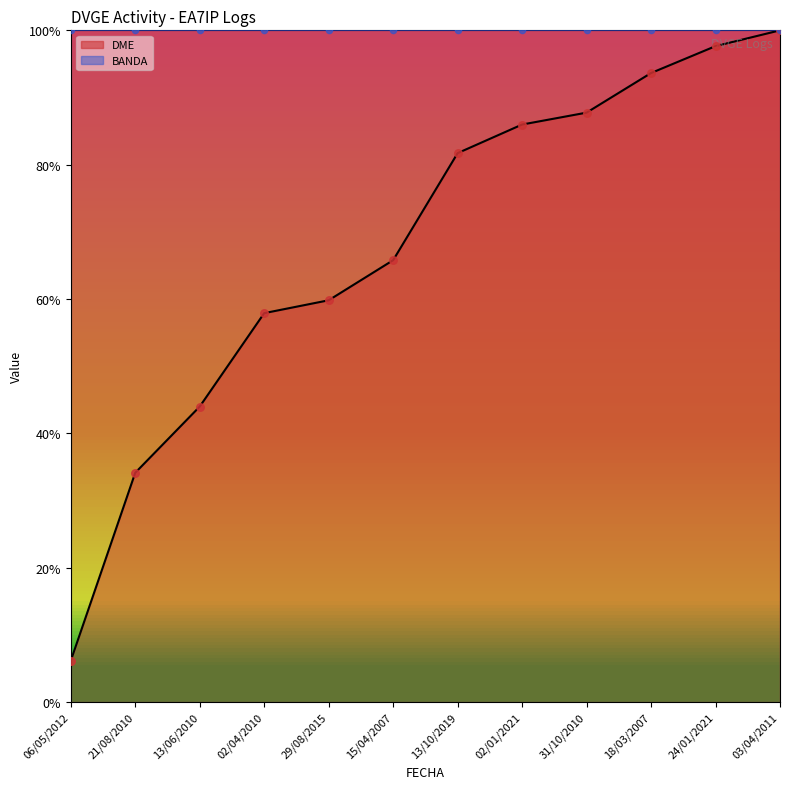

What is the change in value from 29/08/2015 to 13/10/2019?

+0.2